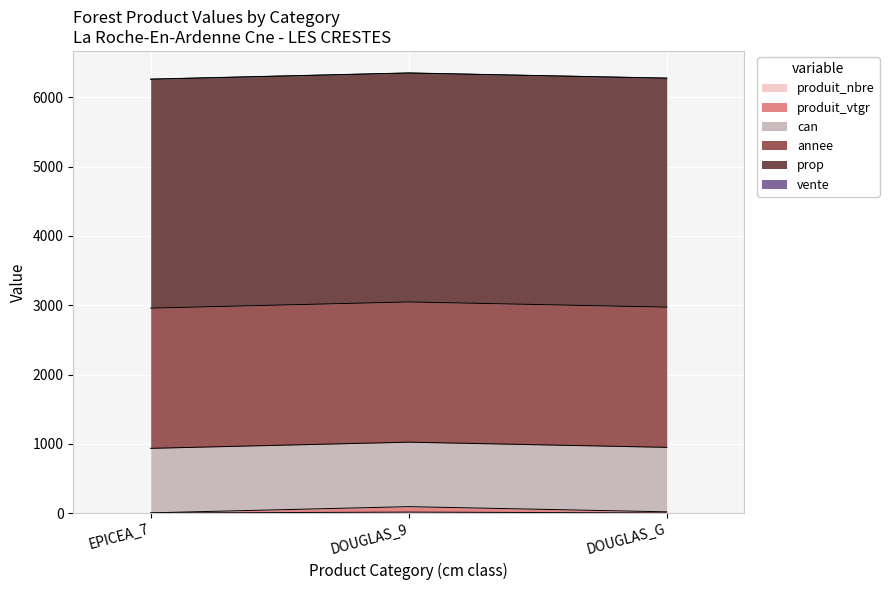

Reading left to right, what are all the values shown in this chart?

produit_nbre: 1.0	14.0	2.0
produit_vtgr: 2.5	78.8	16.0
can: 931.0	931.0	931.0
annee: 2024.0	2024.0	2024.0
prop: 3304.0	3304.0	3304.0
vente: 2.0	2.0	2.0